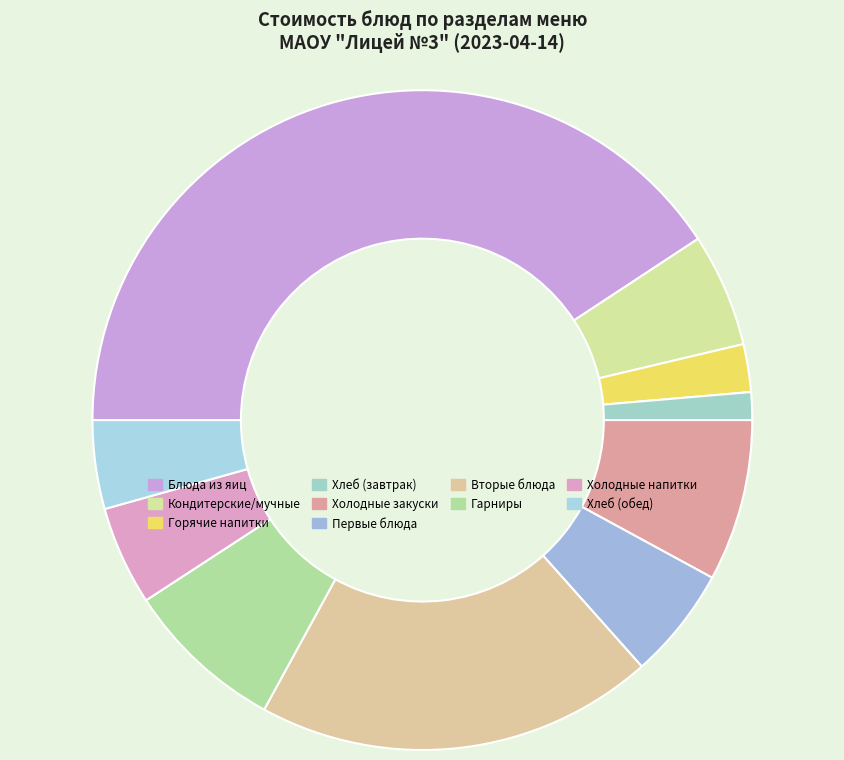

What percentage is NOT represented by Блюда из яиц?

59.3%